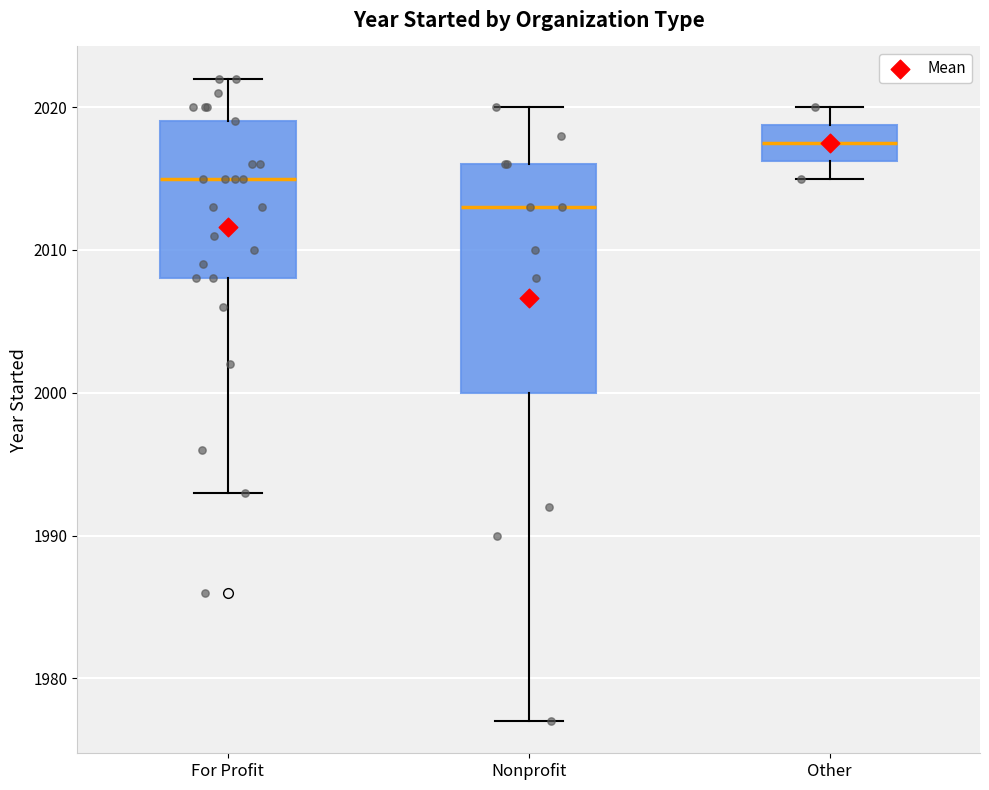

Where does the lower whisker of the box for Other end on the y-axis? The values are not printed on the chart, so give them approximately, as read against the axis.

2015